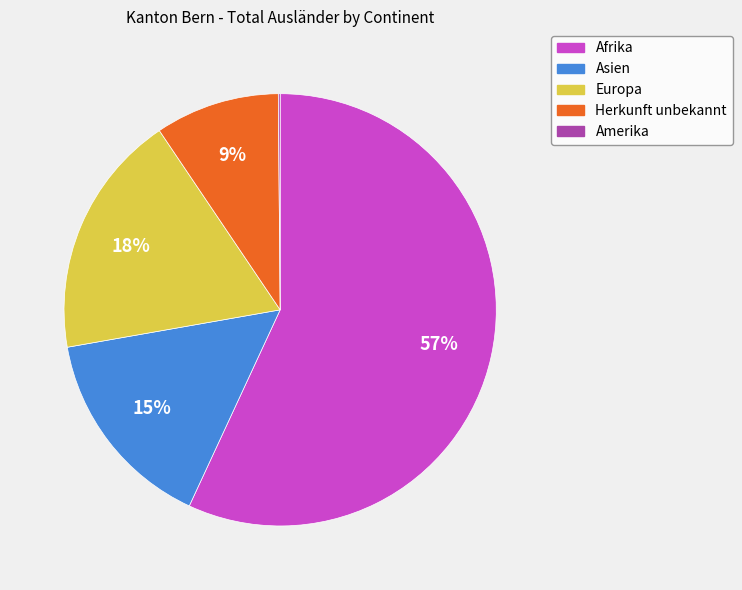

Is it true that Herkunft unbekannt is 9% of the pie?

True